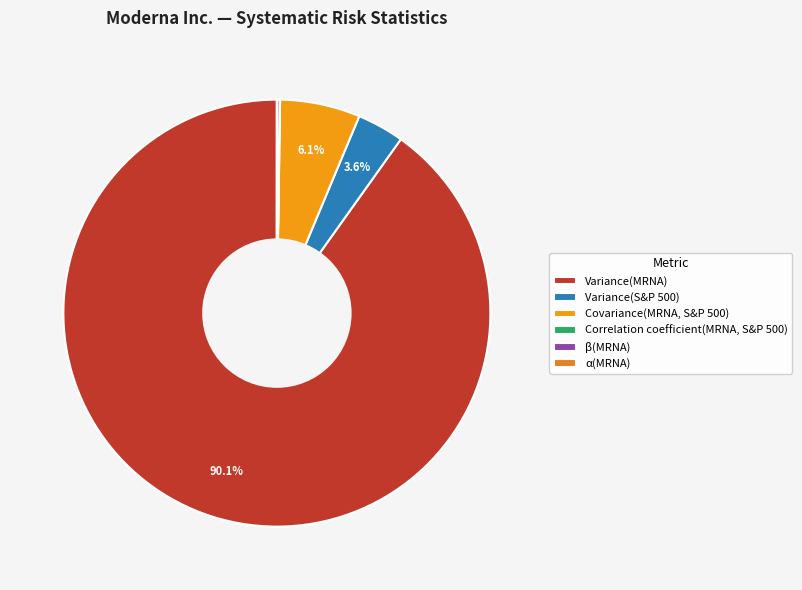

To the nearest percent, what is the combined percentage of Covariance(MRNA, S&P 500) and α(MRNA)?

6%